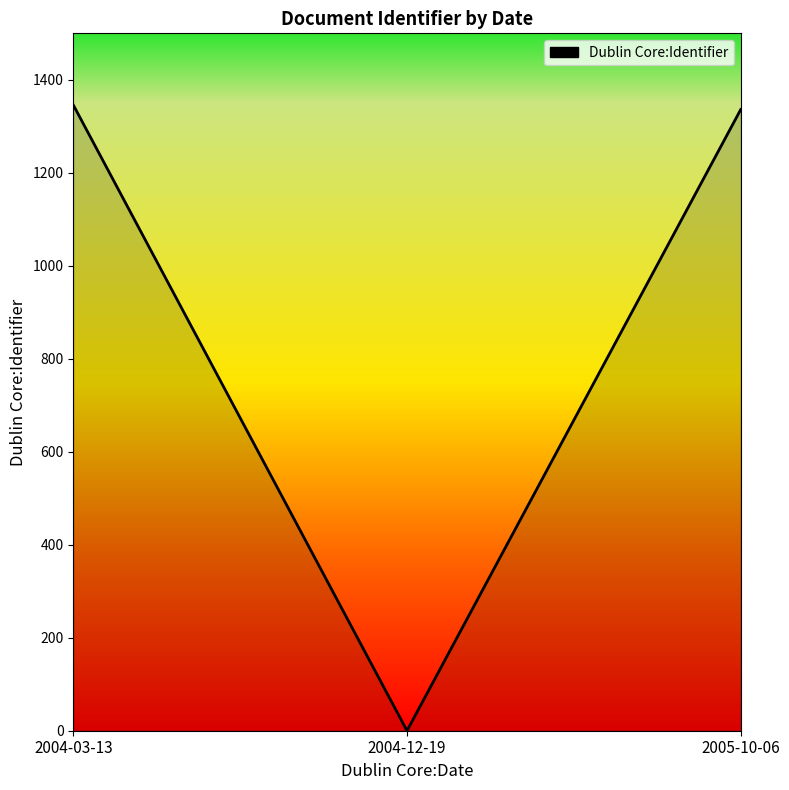

Reading left to right, list all the values displayed in this chart.

2004-03-13=1346	2004-12-19=0	2005-10-06=1336